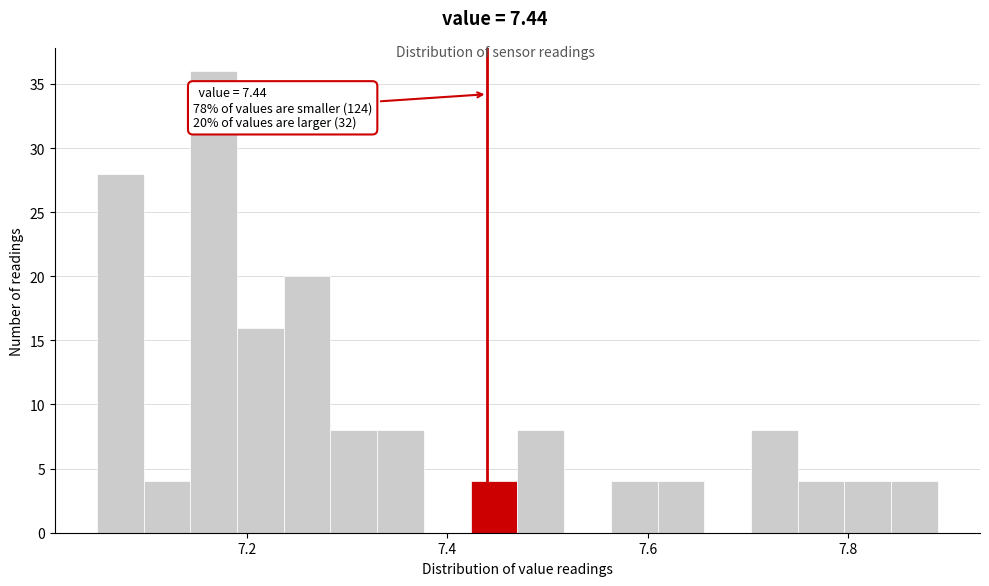

Read against the x-axis, roughly where is the centre of the tallest bar?

7.16